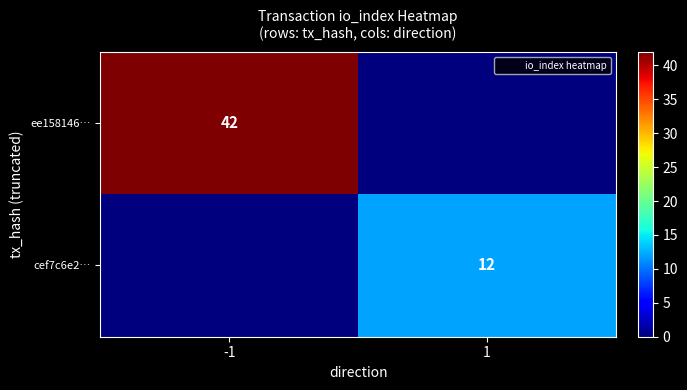

What is the spread (max minus min) of values at 1?

12